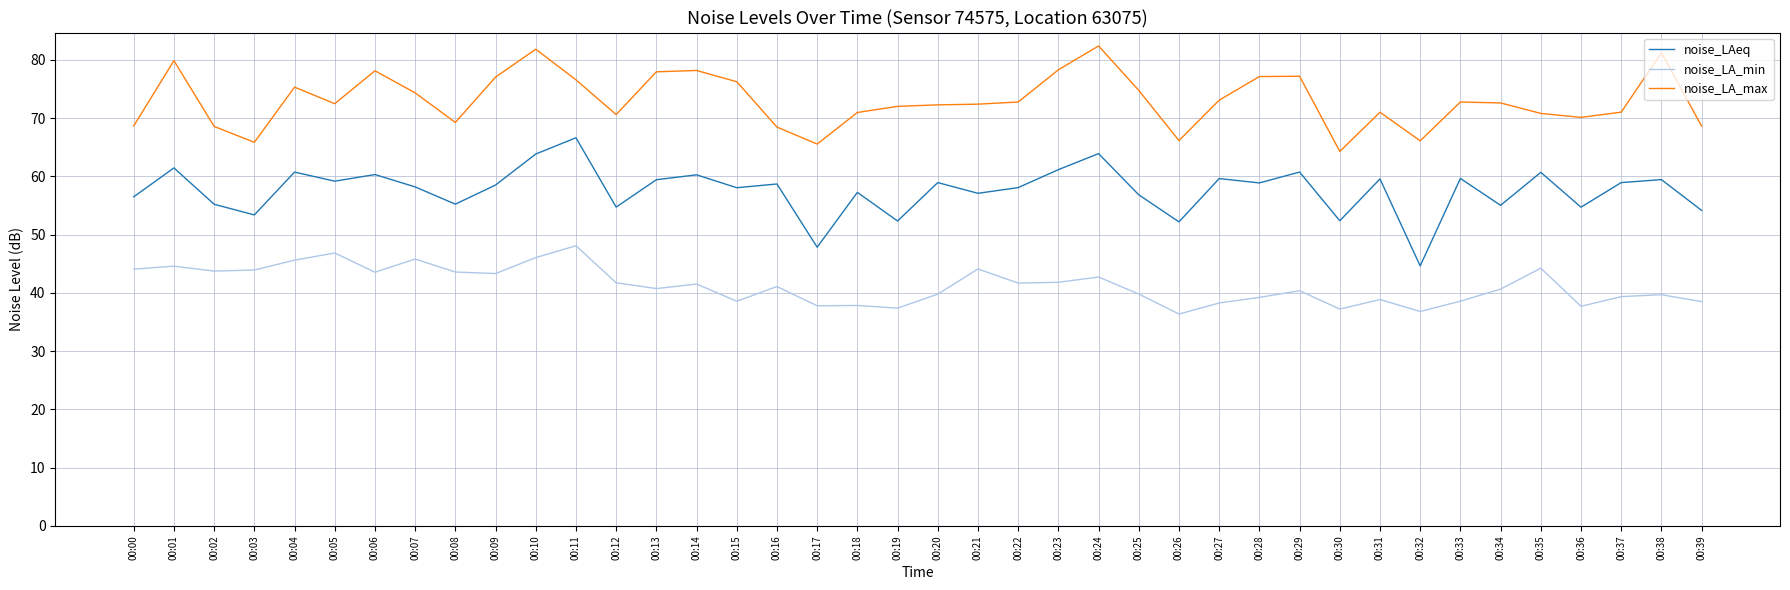

What is the total value across all series at 00:04?

181.7